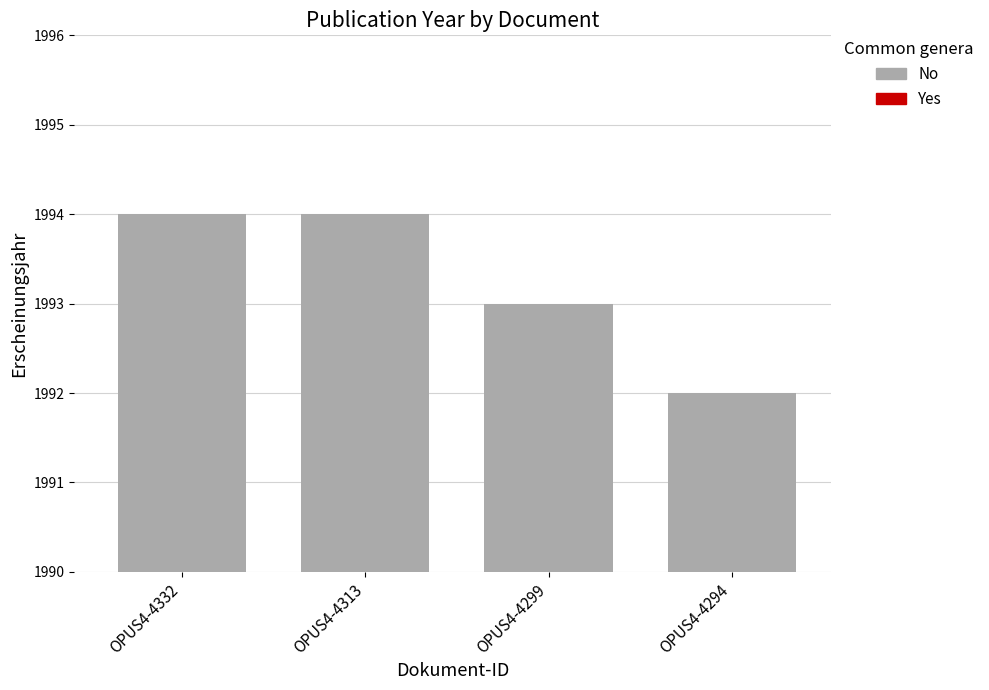

What is the difference between the maximum and second lowest values?

1